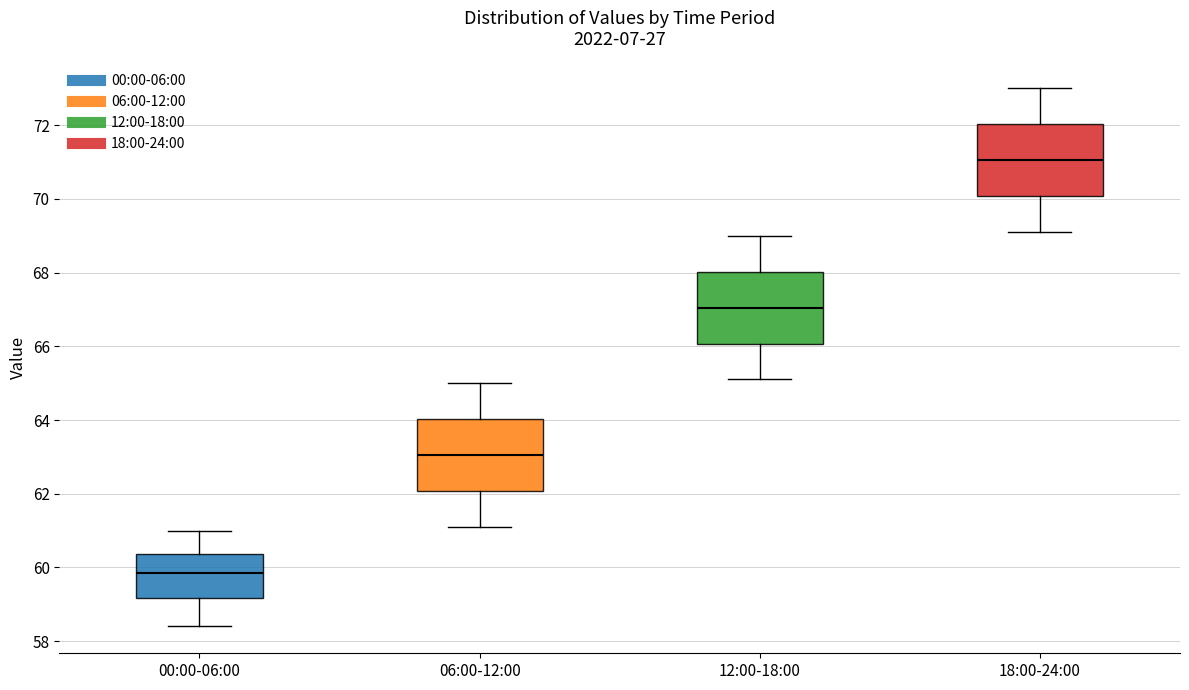

Reading left to right, read every box against the y-axis: the position of its median line, the range the box covers, and the ends of its whiskers. The values are not printed on the chart, so give them approximately, as read against the axis.

00:00-06:00: median 59.8, box 59.2 to 60.4, whiskers 58.4 to 61.0
06:00-12:00: median 63.0, box 62.0 to 64.0, whiskers 61.2 to 65.0
12:00-18:00: median 67.0, box 66.0 to 68.0, whiskers 65.2 to 69.0
18:00-24:00: median 71.0, box 70.0 to 72.0, whiskers 69.2 to 73.0